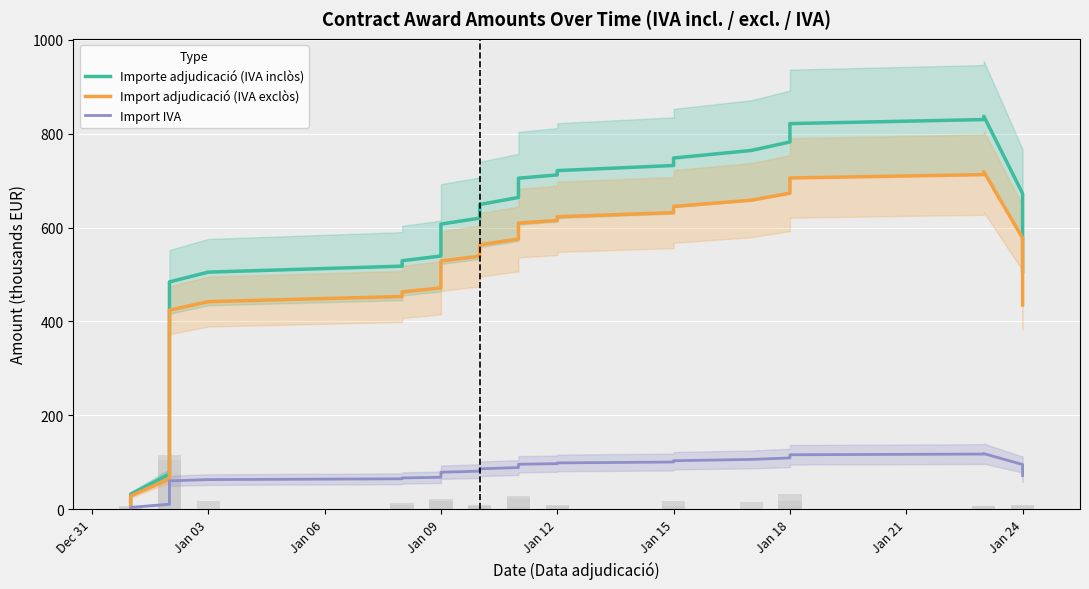

The Import adjudicació (IVA exclòs) series shows 528.6 at Jan 09. True or false?

True